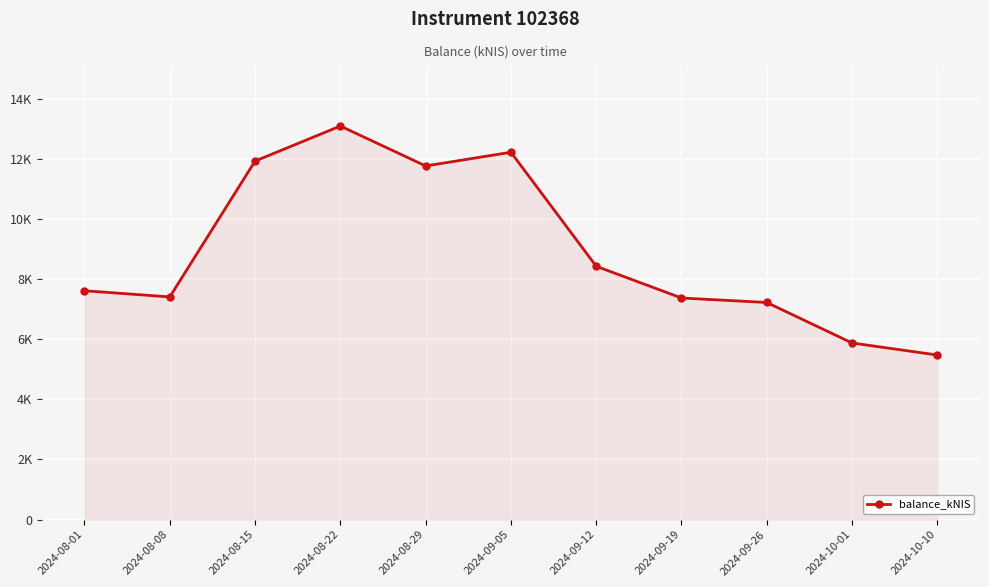

What is the change in value from 2024-08-29 to 2024-09-26?

-4546.9